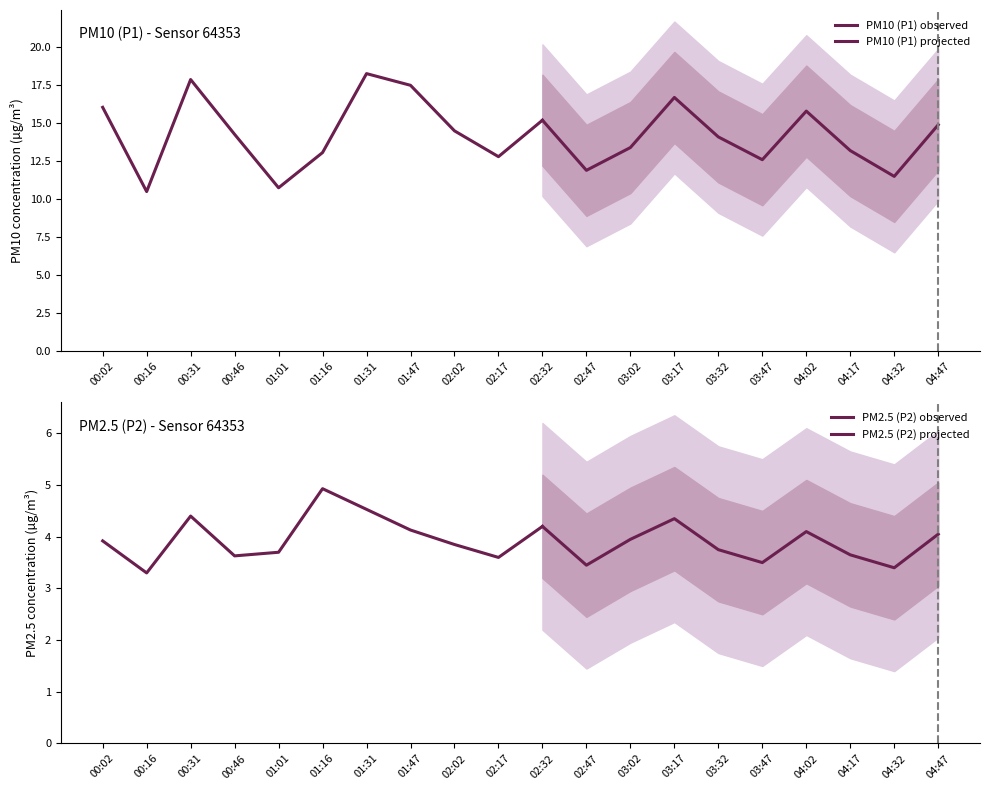

How many lines are shown in the chart?

2